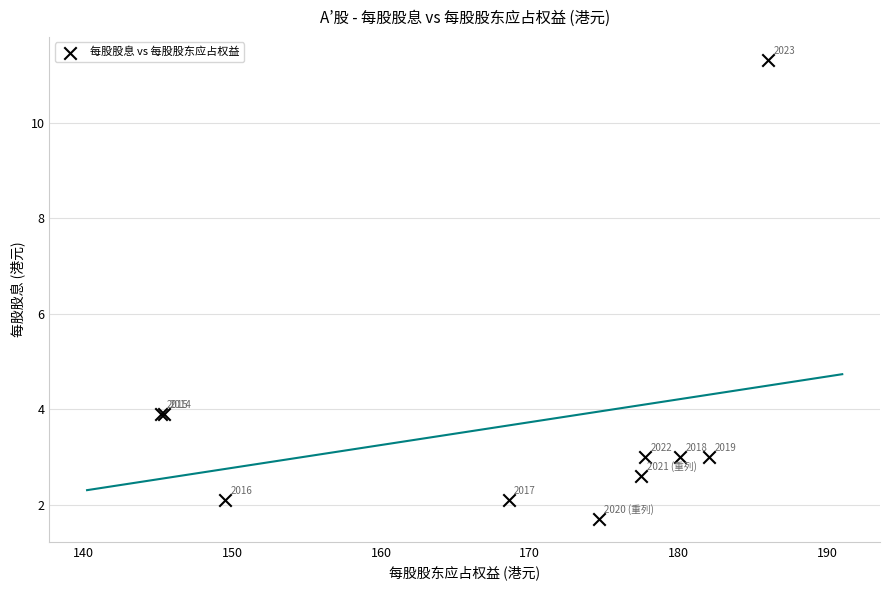

What Y value in the scatter plot is closest to 6?

3.9